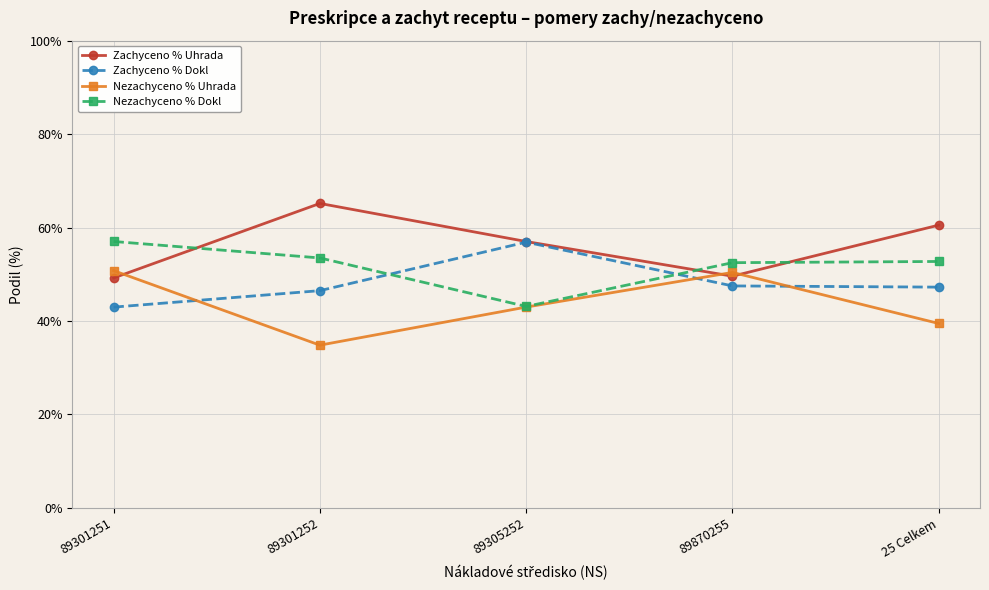

What is the total value across all series at 89301251?

200.0